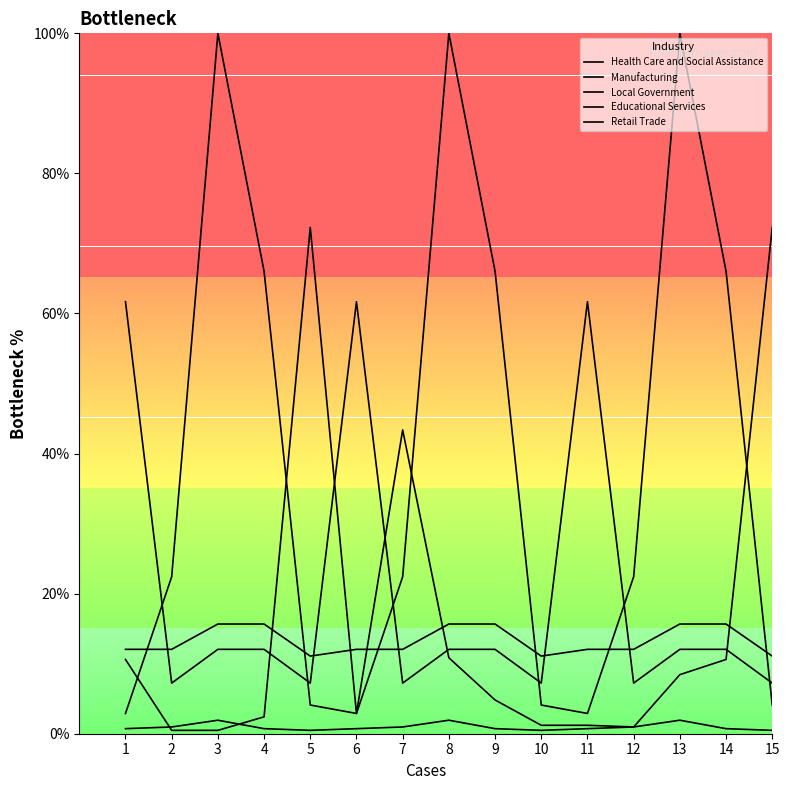

What is the minimum value shown in the chart?

0.5